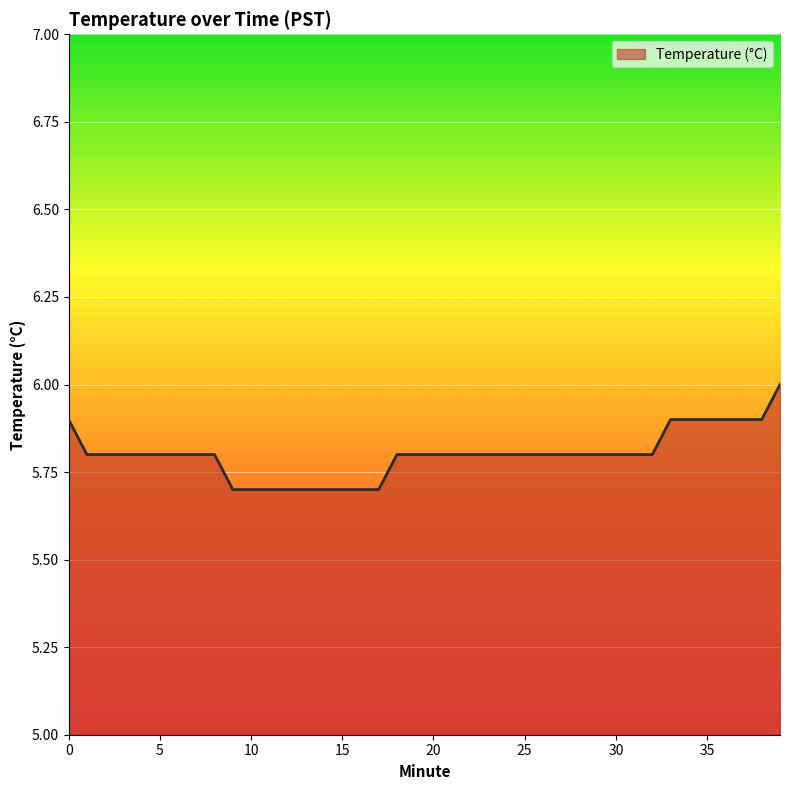

What is the difference between the maximum and minimum values?

0.3